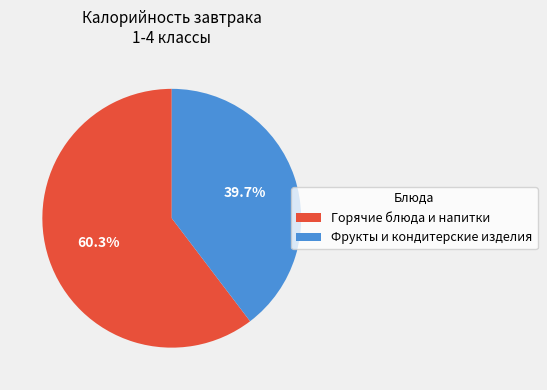

Which slice is the smallest?

Фрукты и кондитерские изделия